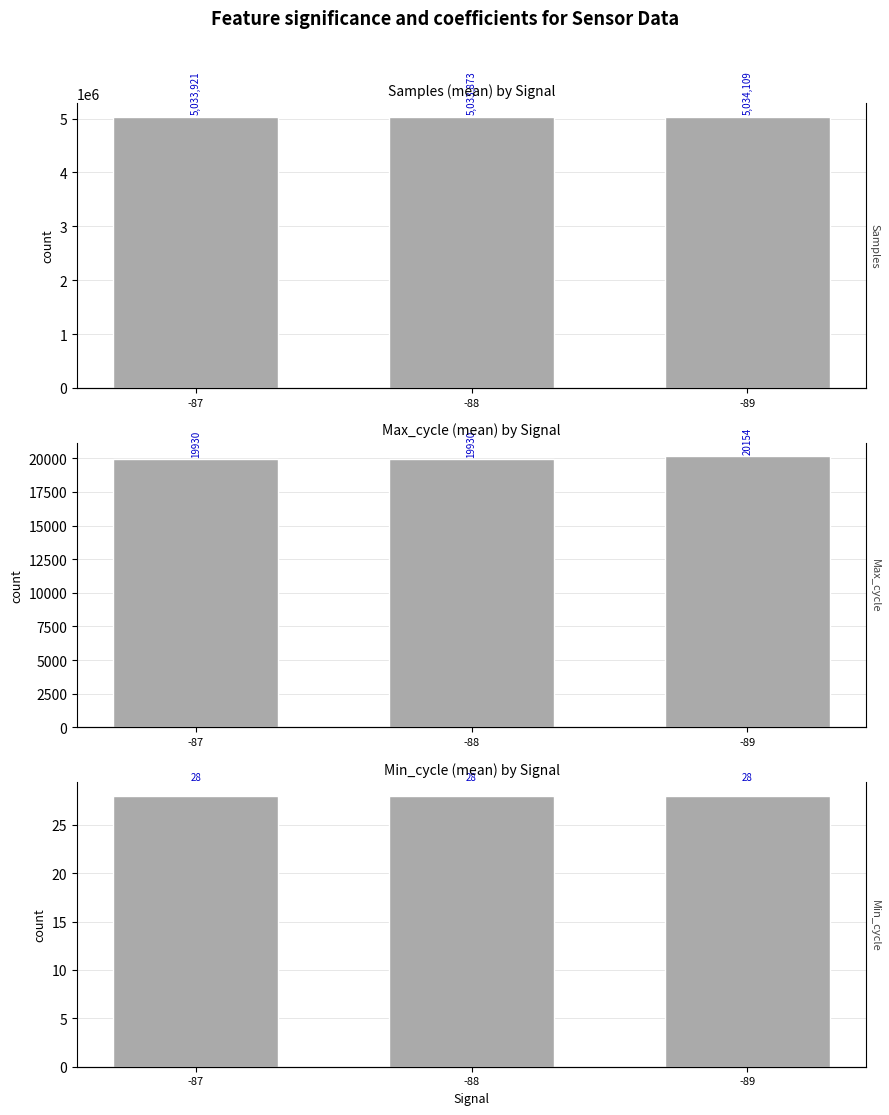

What is the lowest value of the Samples series?

5033873.9